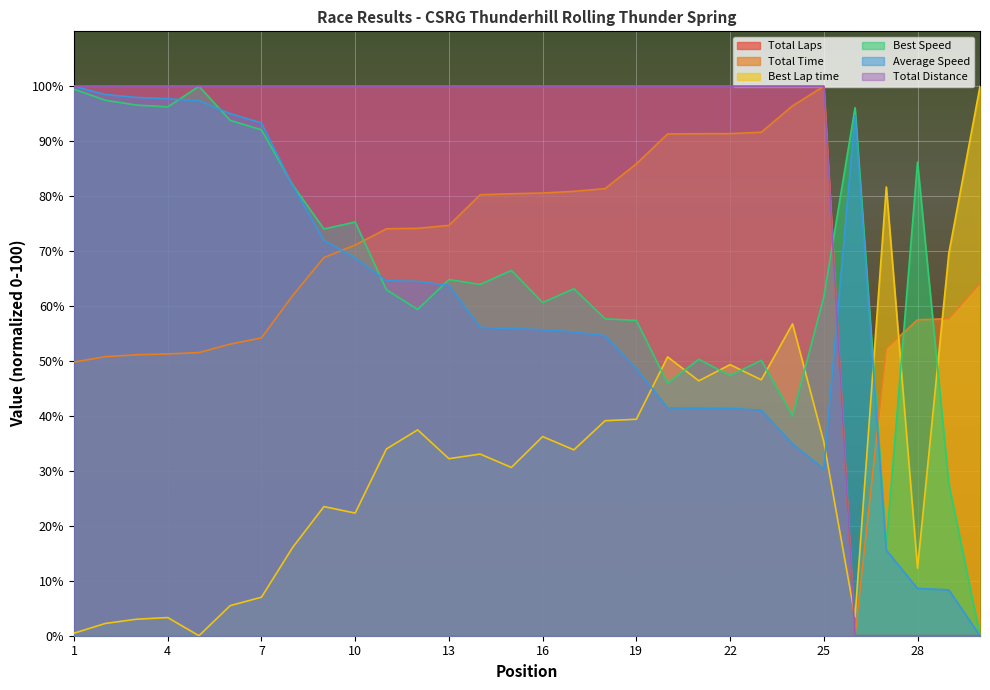

Between 9 and 18, which series saw the biggest shift?

Average Speed